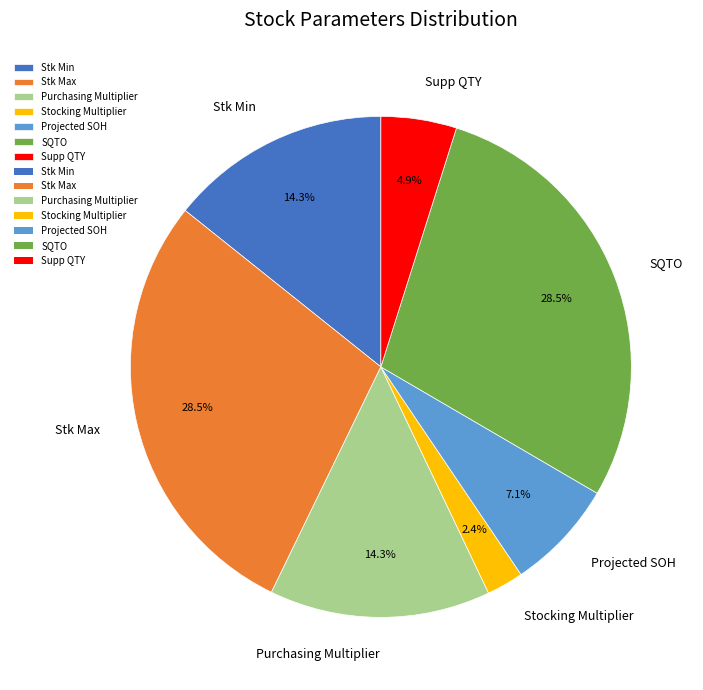

What percentage is the Stk Min slice, to the nearest percent?

14%